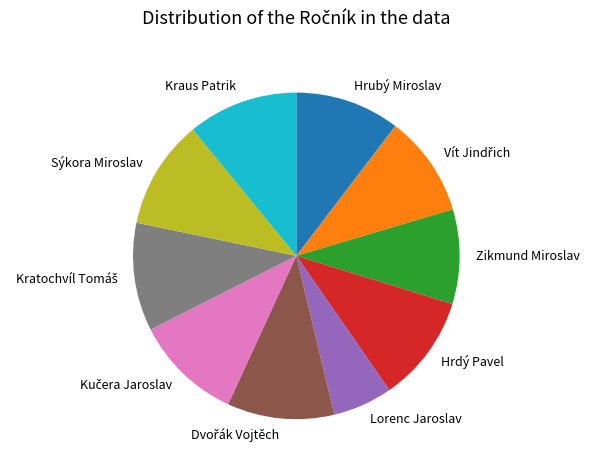

True or false: Zikmund Miroslav accounts for 9% of the total.

True